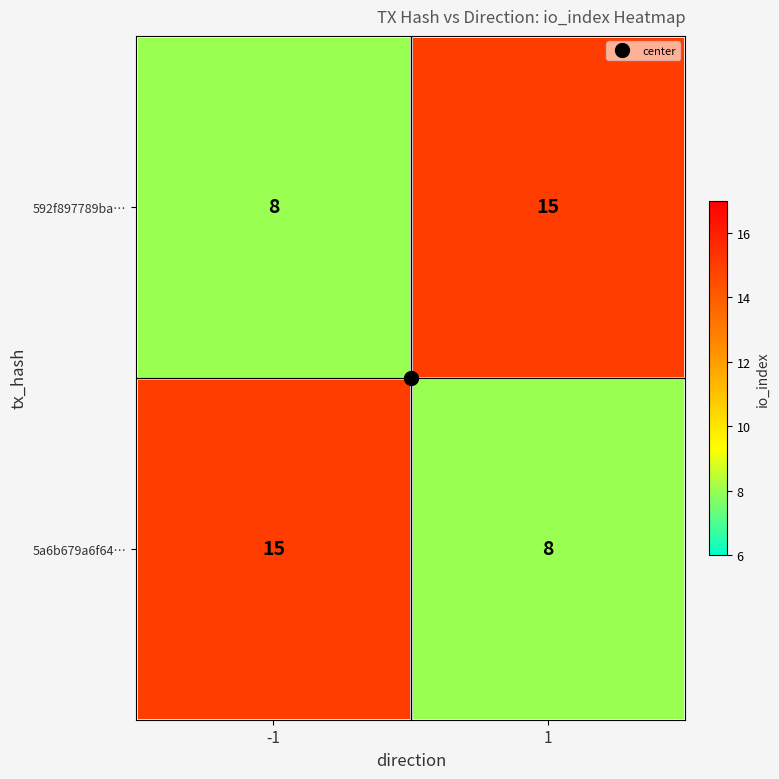

What is the total value across all series at 1?

23